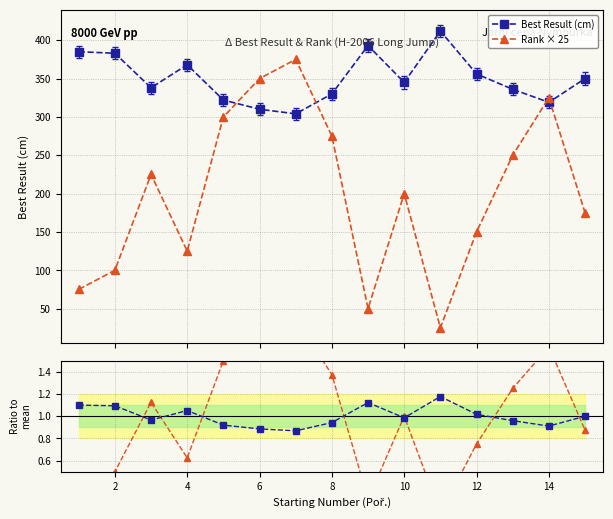

True or false: Result ratio and Best Result (cm) intersect in this chart.

False